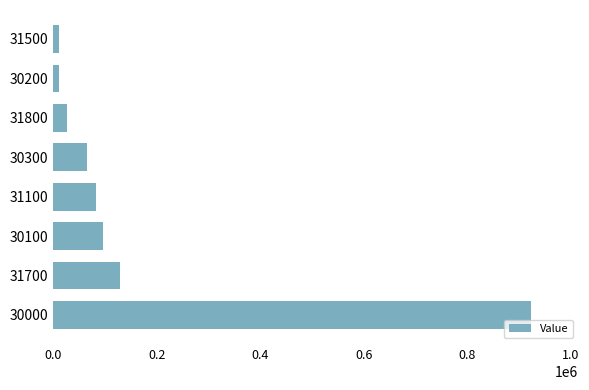

At which label is the value closest to 466967?

31700